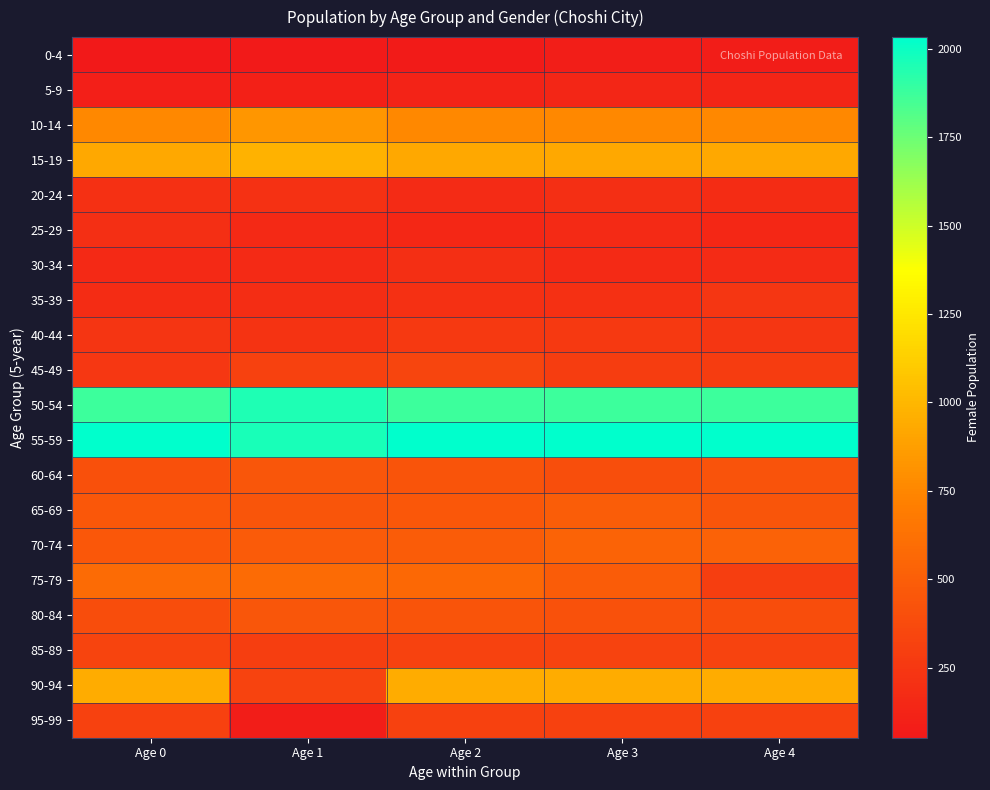

Reading left to right, list all the values displayed in this chart.

0-4: Age 0=52	Age 1=67	Age 2=75	Age 3=84	Age 4=81
5-9: Age 0=91	Age 1=106	Age 2=117	Age 3=141	Age 4=135
10-14: Age 0=758	Age 1=833	Age 2=758	Age 3=758	Age 4=758
15-19: Age 0=926	Age 1=979	Age 2=926	Age 3=926	Age 4=926
20-24: Age 0=202	Age 1=208	Age 2=175	Age 3=192	Age 4=183
25-29: Age 0=193	Age 1=160	Age 2=149	Age 3=164	Age 4=151
30-34: Age 0=156	Age 1=161	Age 2=197	Age 3=168	Age 4=169
35-39: Age 0=182	Age 1=191	Age 2=201	Age 3=206	Age 4=244
40-44: Age 0=237	Age 1=224	Age 2=266	Age 3=262	Age 4=240
45-49: Age 0=248	Age 1=314	Age 2=340	Age 3=289	Age 4=282
50-54: Age 0=1872	Age 1=1952	Age 2=1872	Age 3=1872	Age 4=1872
55-59: Age 0=2033	Age 1=1965	Age 2=2033	Age 3=2033	Age 4=2033
60-64: Age 0=412	Age 1=448	Age 2=436	Age 3=398	Age 4=429
65-69: Age 0=458	Age 1=444	Age 2=458	Age 3=498	Age 4=444
70-74: Age 0=458	Age 1=480	Age 2=489	Age 3=532	Age 4=527
75-79: Age 0=584	Age 1=579	Age 2=568	Age 3=492	Age 4=293
80-84: Age 0=391	Age 1=454	Age 2=435	Age 3=423	Age 4=389
85-89: Age 0=335	Age 1=297	Age 2=321	Age 3=324	Age 4=326
90-94: Age 0=947	Age 1=330	Age 2=947	Age 3=947	Age 4=947
95-99: Age 0=308	Age 1=79	Age 2=308	Age 3=308	Age 4=308